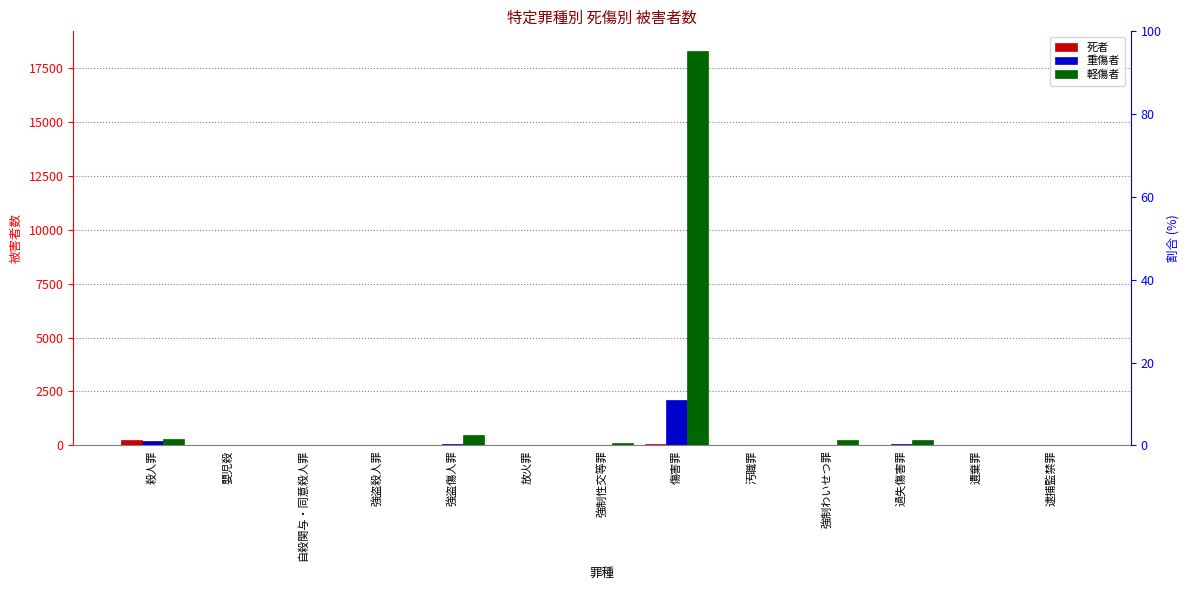

Reading left to right, extract all data points from this chart.

死者: 殺人罪=254	嬰児殺=8	自殺関与・同意殺人罪=27	強盗殺人罪=5	強盗傷人罪=0	放火罪=8	強制性交等罪=0	傷害罪=56	汚職罪=0	強制わいせつ罪=0	過失傷害罪=0	遺棄罪=23	逮捕監禁罪=1
重傷者: 殺人罪=184	嬰児殺=1	自殺関与・同意殺人罪=1	強盗殺人罪=5	強盗傷人罪=54	放火罪=8	強制性交等罪=6	傷害罪=2108	汚職罪=4	強制わいせつ罪=8	過失傷害罪=74	遺棄罪=2	逮捕監禁罪=12
軽傷者: 殺人罪=307	嬰児殺=0	自殺関与・同意殺人罪=1	強盗殺人罪=8	強盗傷人罪=500	放火罪=26	強制性交等罪=126	傷害罪=18302	汚職罪=6	強制わいせつ罪=225	過失傷害罪=236	遺棄罪=1	逮捕監禁罪=33